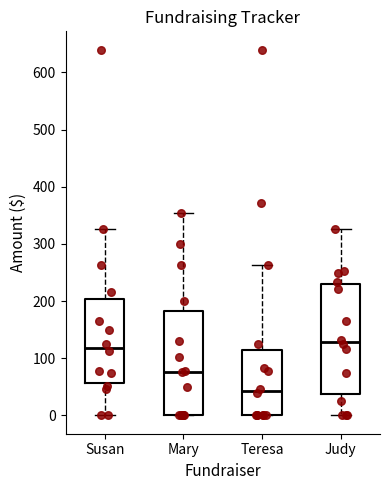

Reading left to right, read every box against the y-axis: the position of its median line, the range the box covers, and the ends of its whiskers. The values are not printed on the chart, so give them approximately, as read against the axis.

Susan: median 120, box 60 to 200, whiskers 0 to 330
Mary: median 80, box 0 to 180, whiskers 0 to 350
Teresa: median 40, box 0 to 110, whiskers 0 to 260
Judy: median 130, box 40 to 230, whiskers 0 to 330